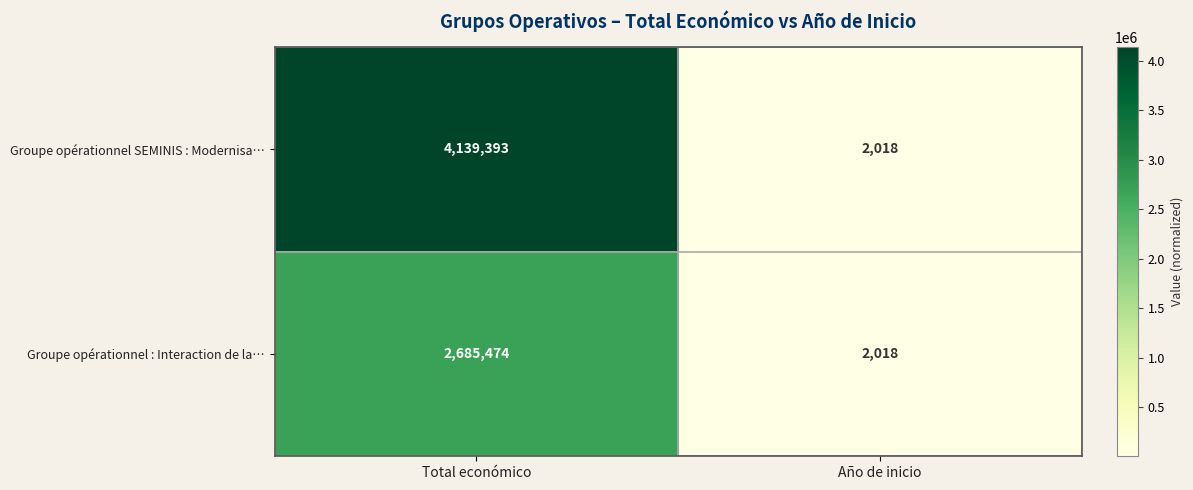

Reading right to left, extract all data points from this chart.

Groupe opérationnel SEMINIS : Modernisa…: 2018	4139393
Groupe opérationnel : Interaction de la…: 2018	2685474